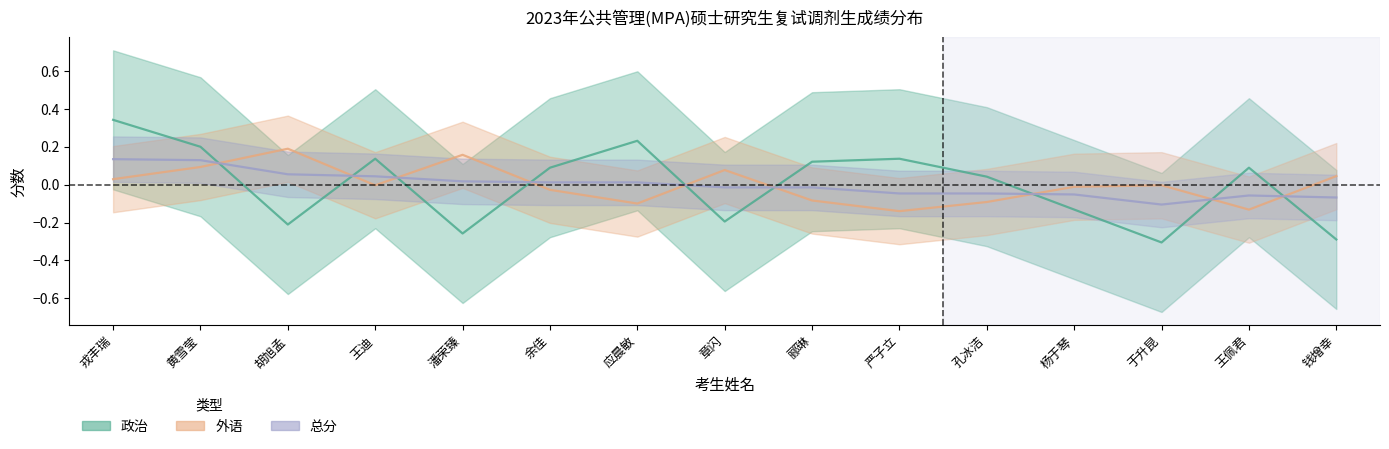

At which label is 政治 closest to 0?

孔冰洁